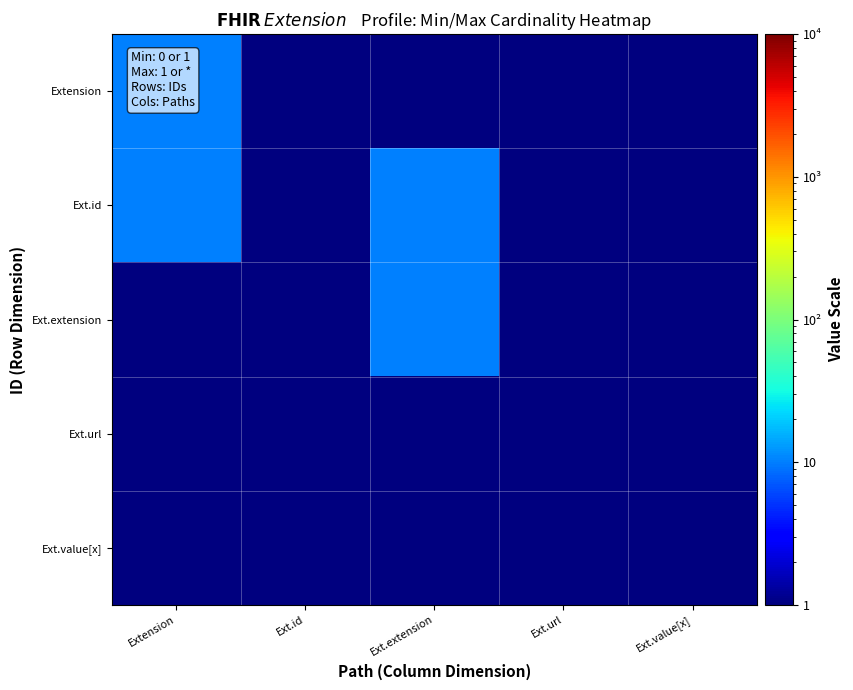

What is the smallest value displayed?

0.5